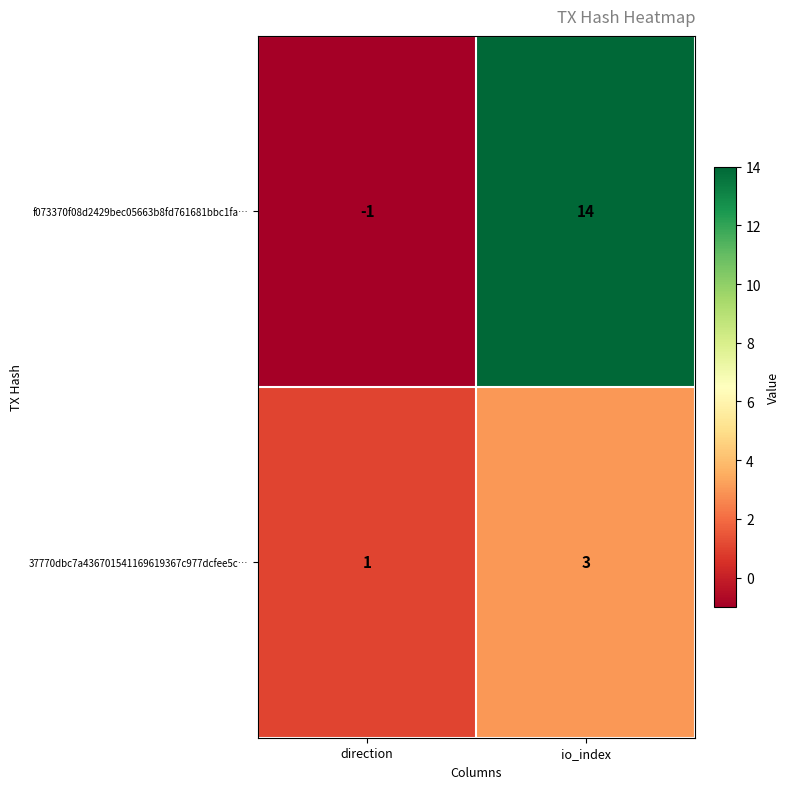

Which series has the largest range (max minus min)?

f073370f08d2429bec05663b8fd761681bbc1fa…